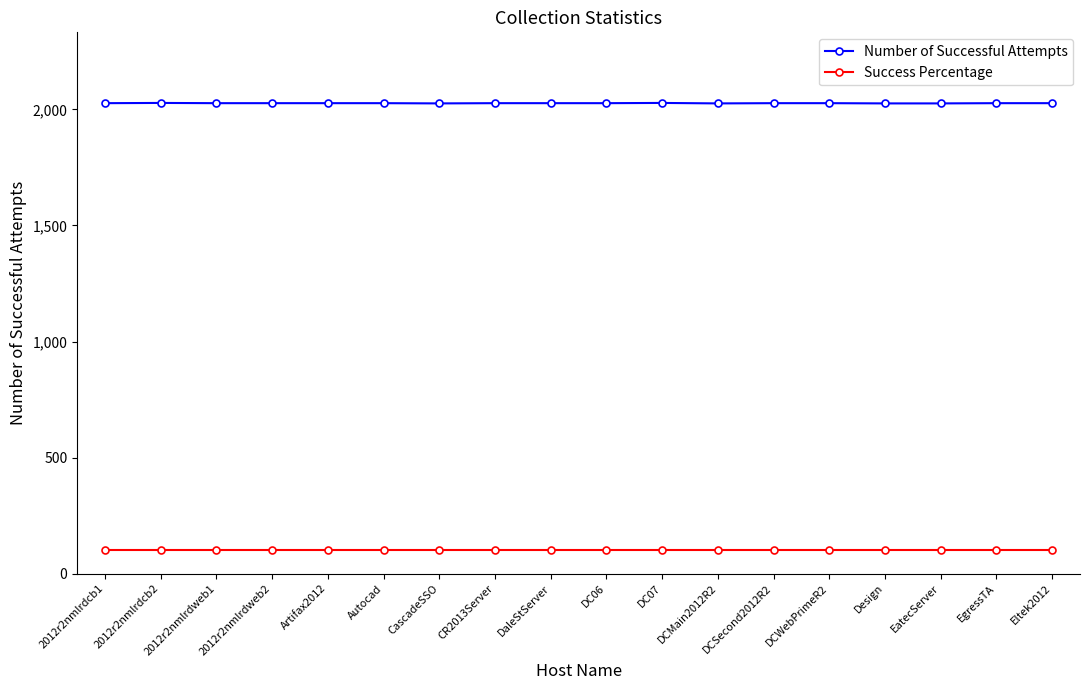

What is the label of the 10th point from the right?

DaleStServer